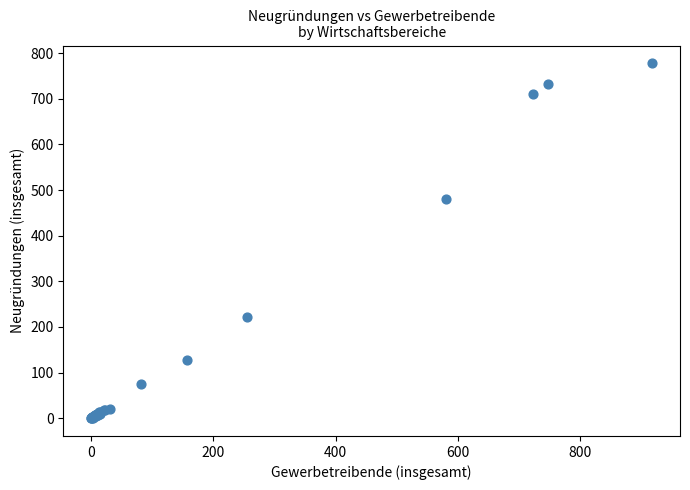

What Y value in the scatter plot is closest to 389?

481